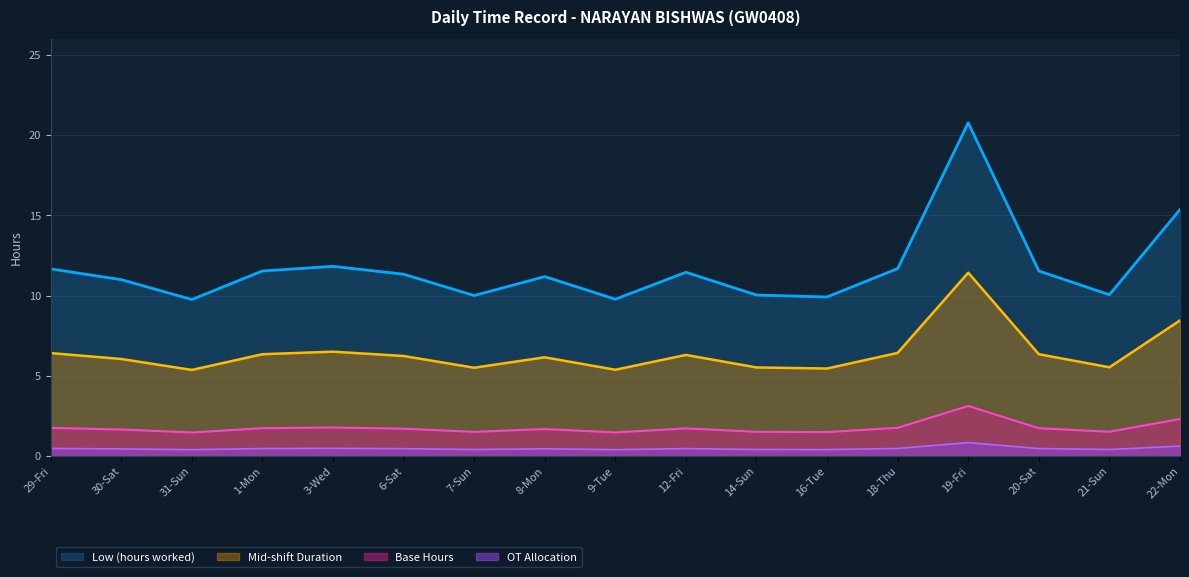

Does the chart have visible grid lines?

Yes